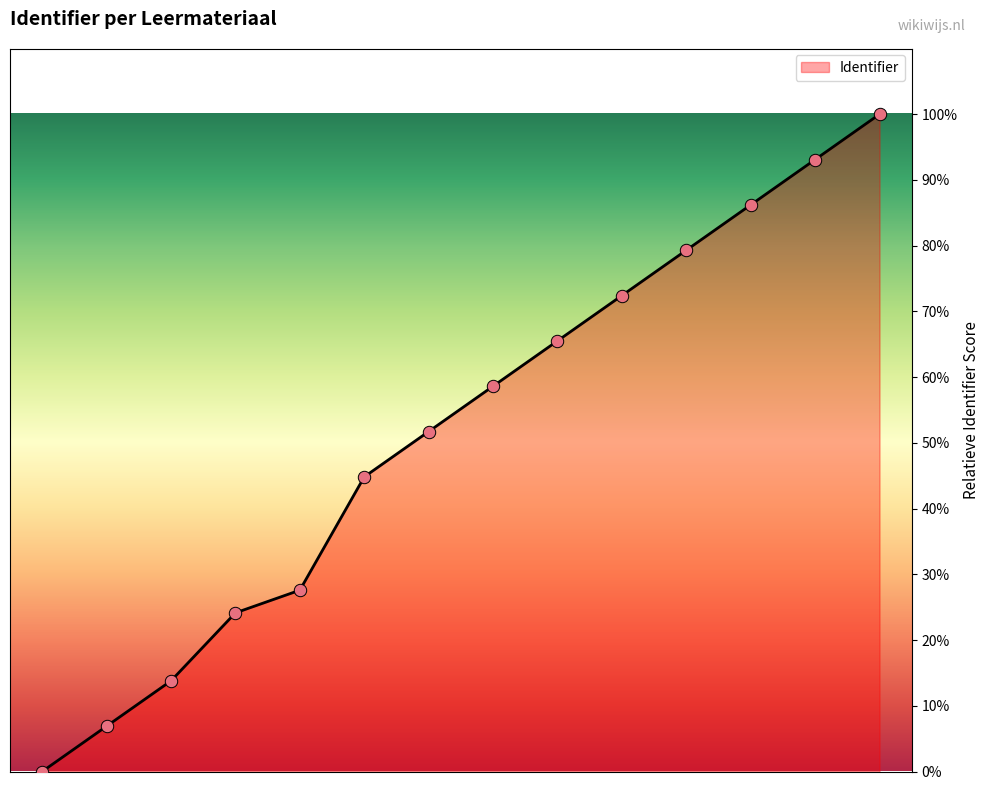

What is the greatest value displayed?

100.0